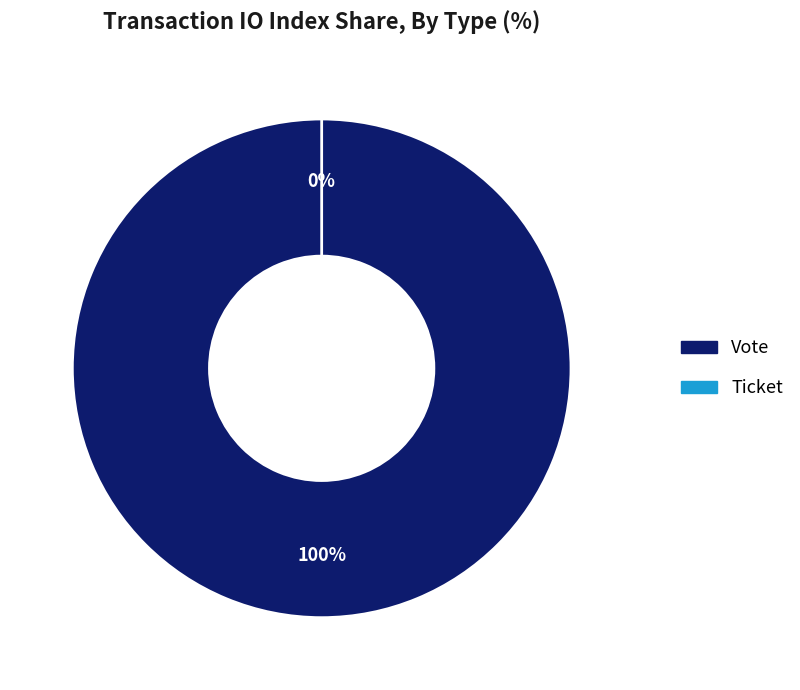

What percentage do Vote and Ticket together represent?

100.0%